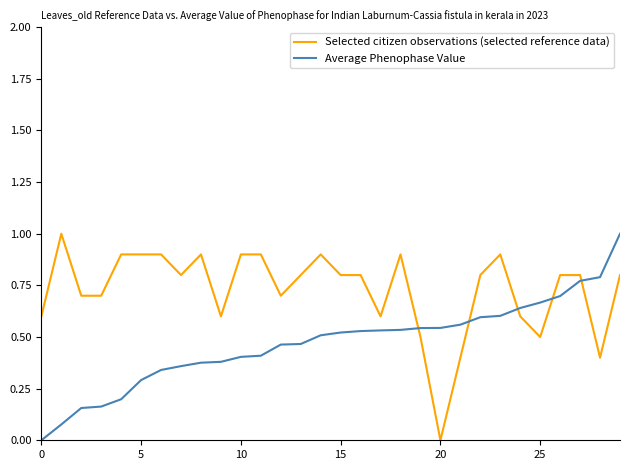

What is the greatest value displayed?

1.0